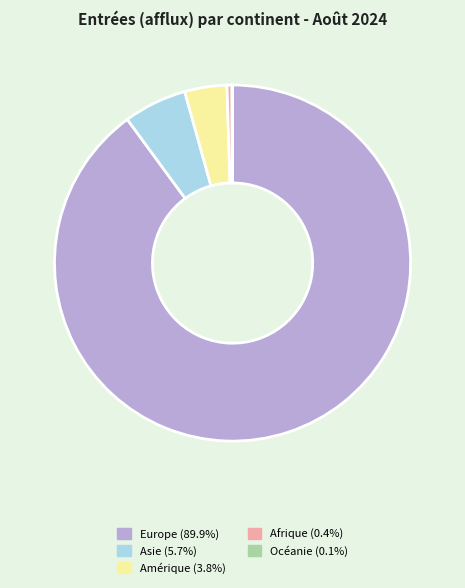

Does any single category account for the majority?

Yes